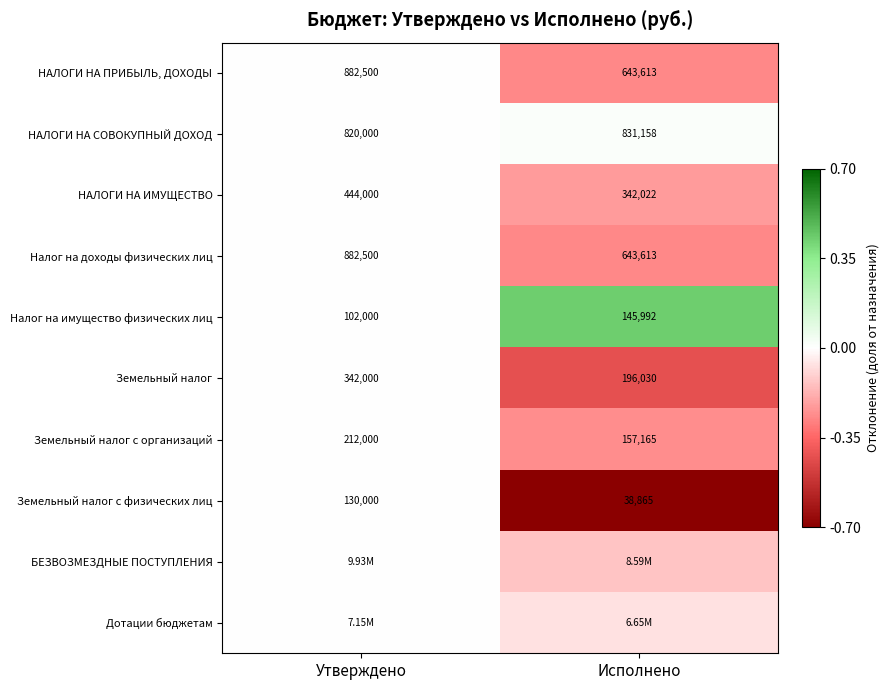

At which label does Налог на имущество физических лиц reach its minimum?

Утверждено